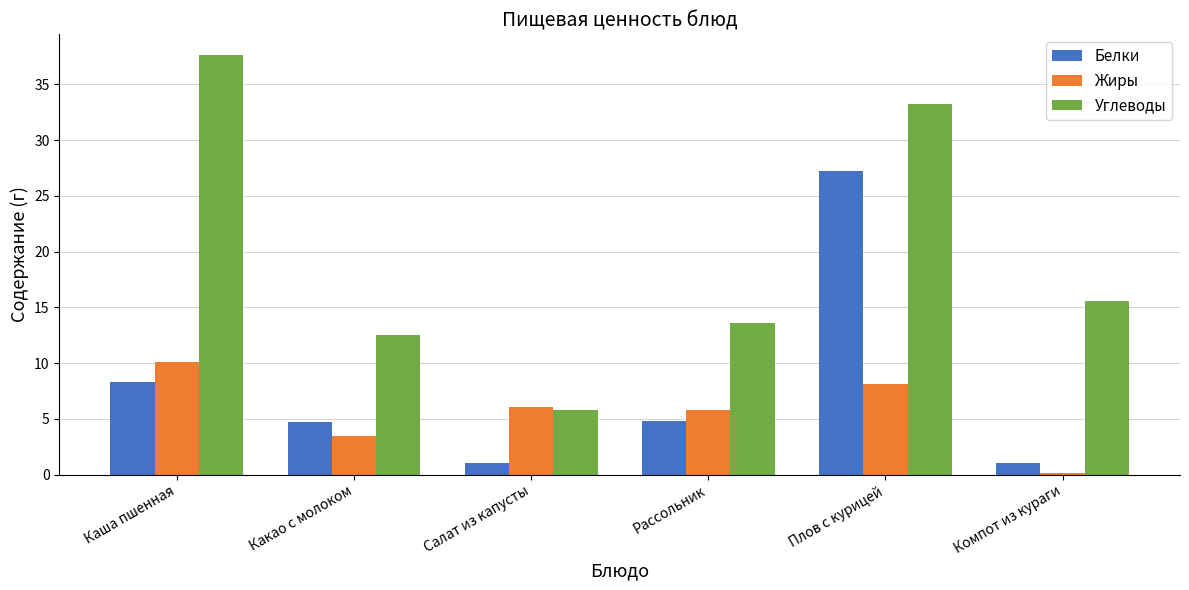

The Углеводы series shows 21.3 at Какао с молоком. True or false?

False